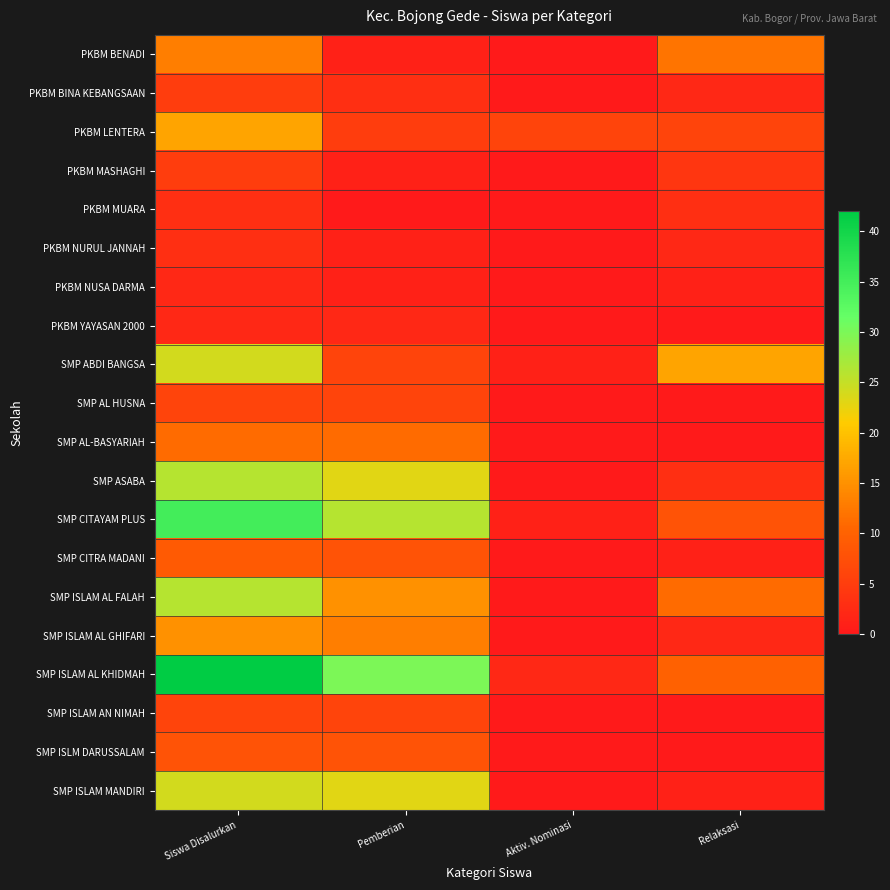

Reading left to right, what are all the values shown in this chart?

PKBM BENADI: Siswa Disalurkan=13	Pemberian=1	Aktiv. Nominasi=0	Relaksasi=12
PKBM BINA KEBANGSAAN: Siswa Disalurkan=5	Pemberian=3	Aktiv. Nominasi=0	Relaksasi=2
PKBM LENTERA: Siswa Disalurkan=17	Pemberian=5	Aktiv. Nominasi=6	Relaksasi=6
PKBM MASHAGHI: Siswa Disalurkan=5	Pemberian=1	Aktiv. Nominasi=0	Relaksasi=4
PKBM MUARA: Siswa Disalurkan=3	Pemberian=0	Aktiv. Nominasi=0	Relaksasi=3
PKBM NURUL JANNAH: Siswa Disalurkan=3	Pemberian=1	Aktiv. Nominasi=0	Relaksasi=2
PKBM NUSA DARMA: Siswa Disalurkan=2	Pemberian=1	Aktiv. Nominasi=0	Relaksasi=1
PKBM YAYASAN 2000: Siswa Disalurkan=2	Pemberian=2	Aktiv. Nominasi=0	Relaksasi=0
SMP ABDI BANGSA: Siswa Disalurkan=24	Pemberian=6	Aktiv. Nominasi=1	Relaksasi=17
SMP AL HUSNA: Siswa Disalurkan=6	Pemberian=6	Aktiv. Nominasi=0	Relaksasi=0
SMP AL-BASYARIAH: Siswa Disalurkan=11	Pemberian=11	Aktiv. Nominasi=0	Relaksasi=0
SMP ASABA: Siswa Disalurkan=26	Pemberian=23	Aktiv. Nominasi=0	Relaksasi=3
SMP CITAYAM PLUS: Siswa Disalurkan=35	Pemberian=26	Aktiv. Nominasi=1	Relaksasi=8
SMP CITRA MADANI: Siswa Disalurkan=9	Pemberian=8	Aktiv. Nominasi=0	Relaksasi=1
SMP ISLAM AL FALAH: Siswa Disalurkan=26	Pemberian=15	Aktiv. Nominasi=0	Relaksasi=11
SMP ISLAM AL GHIFARI: Siswa Disalurkan=15	Pemberian=13	Aktiv. Nominasi=0	Relaksasi=2
SMP ISLAM AL KHIDMAH: Siswa Disalurkan=42	Pemberian=30	Aktiv. Nominasi=2	Relaksasi=10
SMP ISLAM AN NIMAH: Siswa Disalurkan=6	Pemberian=6	Aktiv. Nominasi=0	Relaksasi=0
SMP ISLM DARUSSALAM: Siswa Disalurkan=8	Pemberian=8	Aktiv. Nominasi=0	Relaksasi=0
SMP ISLAM MANDIRI: Siswa Disalurkan=24	Pemberian=23	Aktiv. Nominasi=0	Relaksasi=1